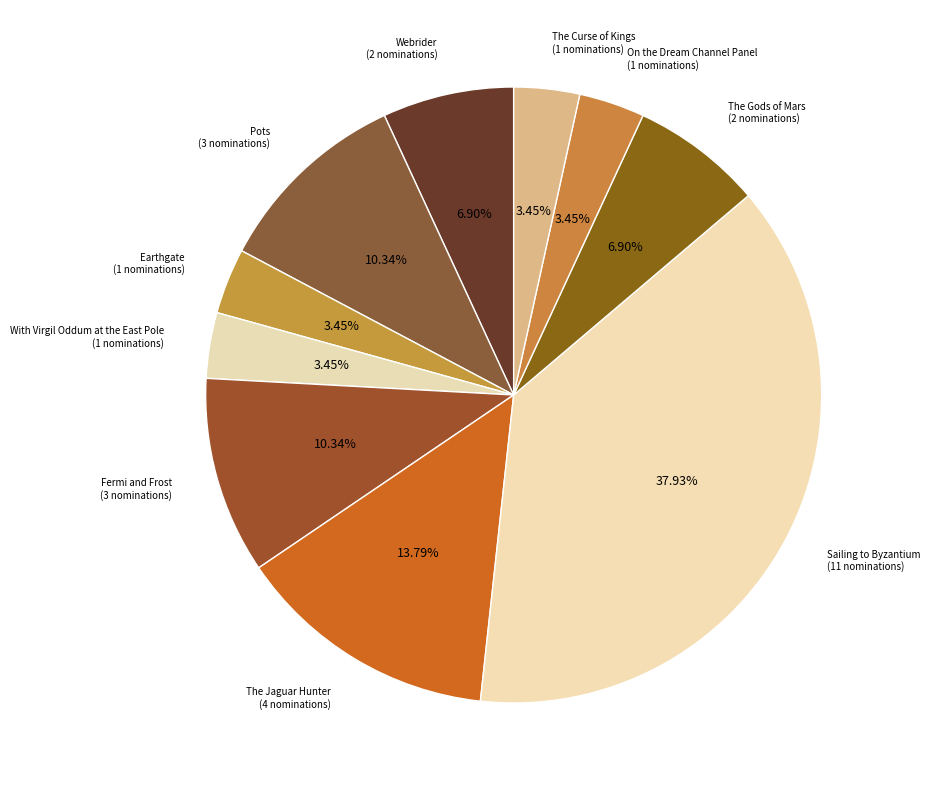

Combined, do On the Dream Channel Panel and The Gods of Mars account for over 50%?

No